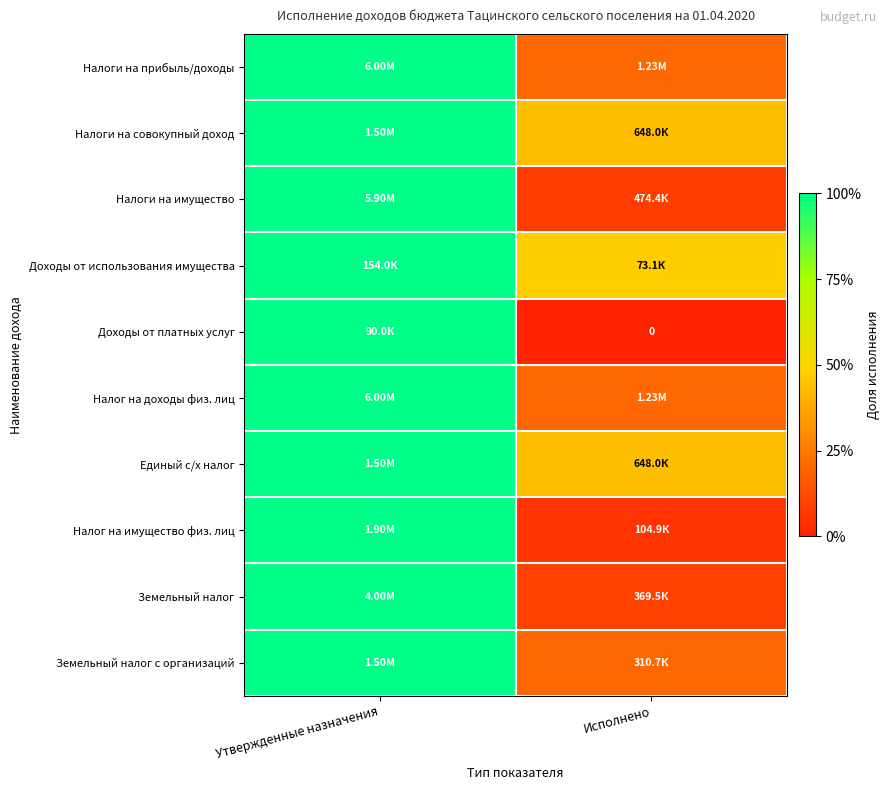

The Налог на имущество физ. лиц series shows 0.4 at Утвержденные назначения. True or false?

False